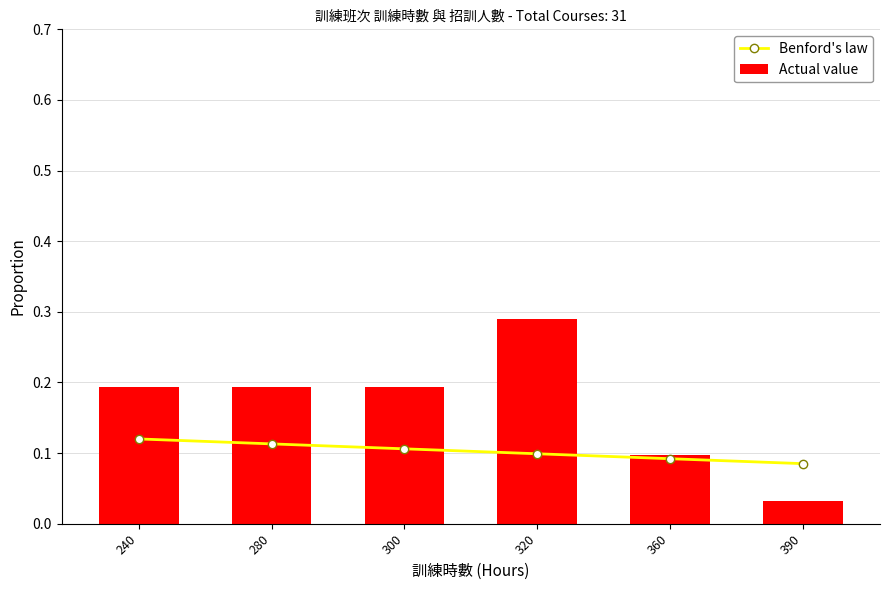

The Actual value series shows 0.2 at 300. True or false?

True